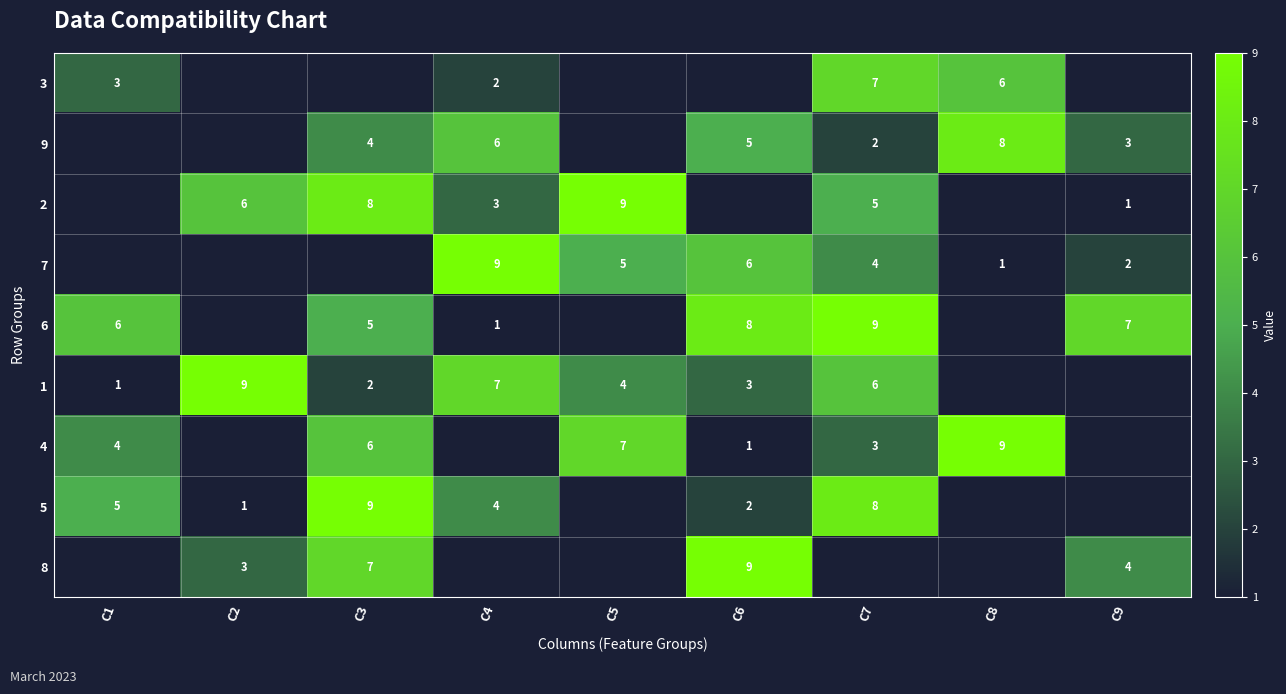

The value of 3 at C4 is 3. True or false?

False